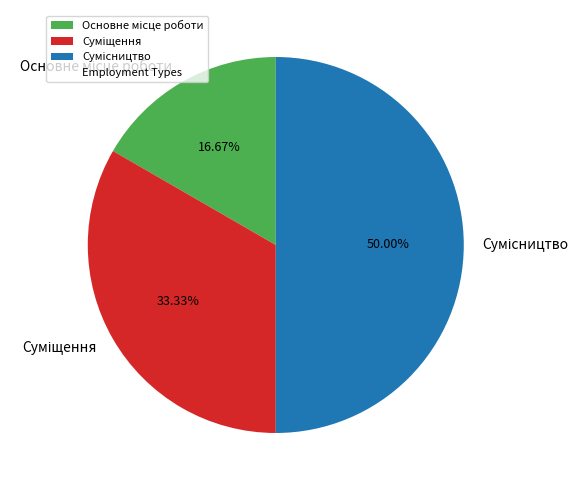

How many slices are in this pie chart?

3